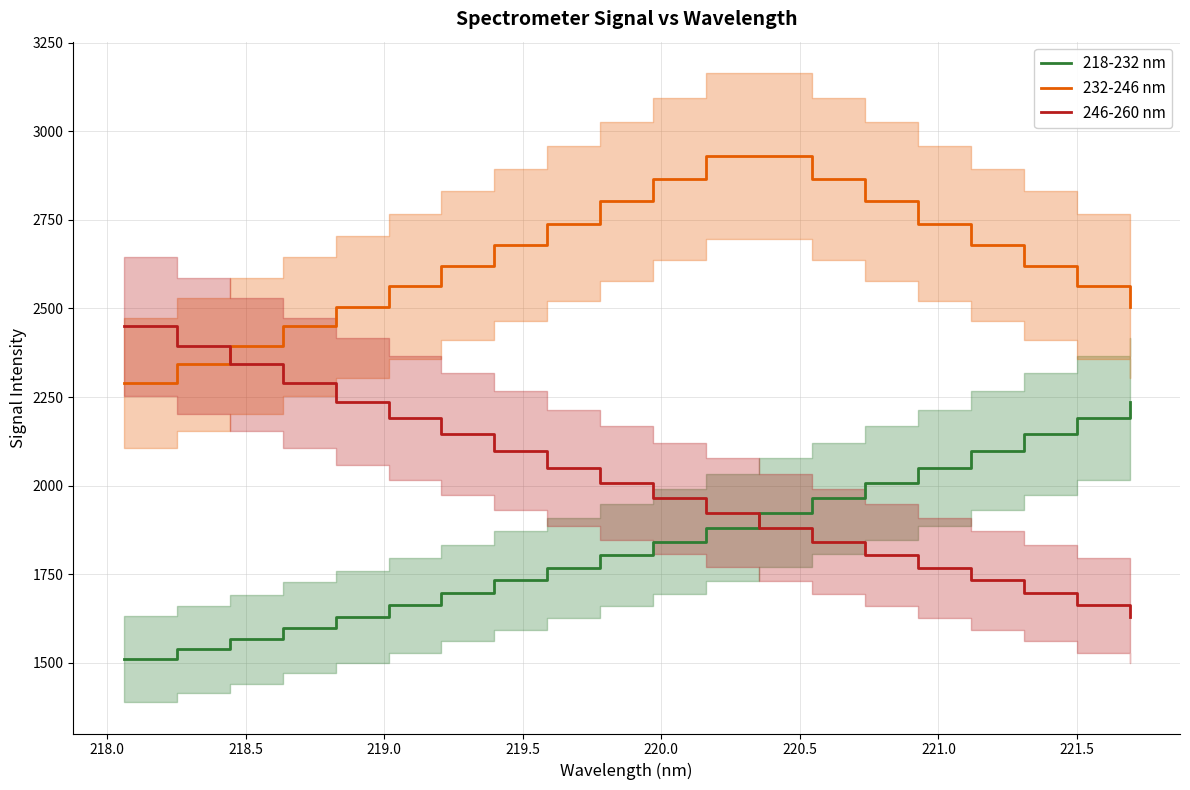

What is the lowest value of the 232-246 nm series?

2288.7